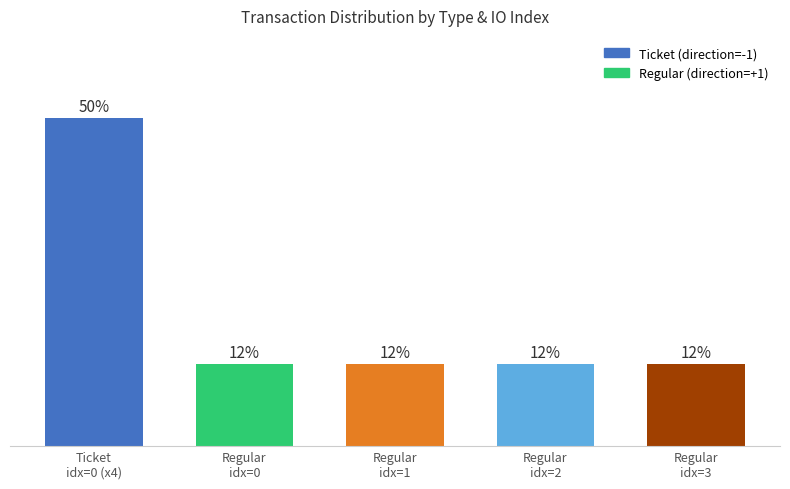

Does the chart contain any negative values?

No